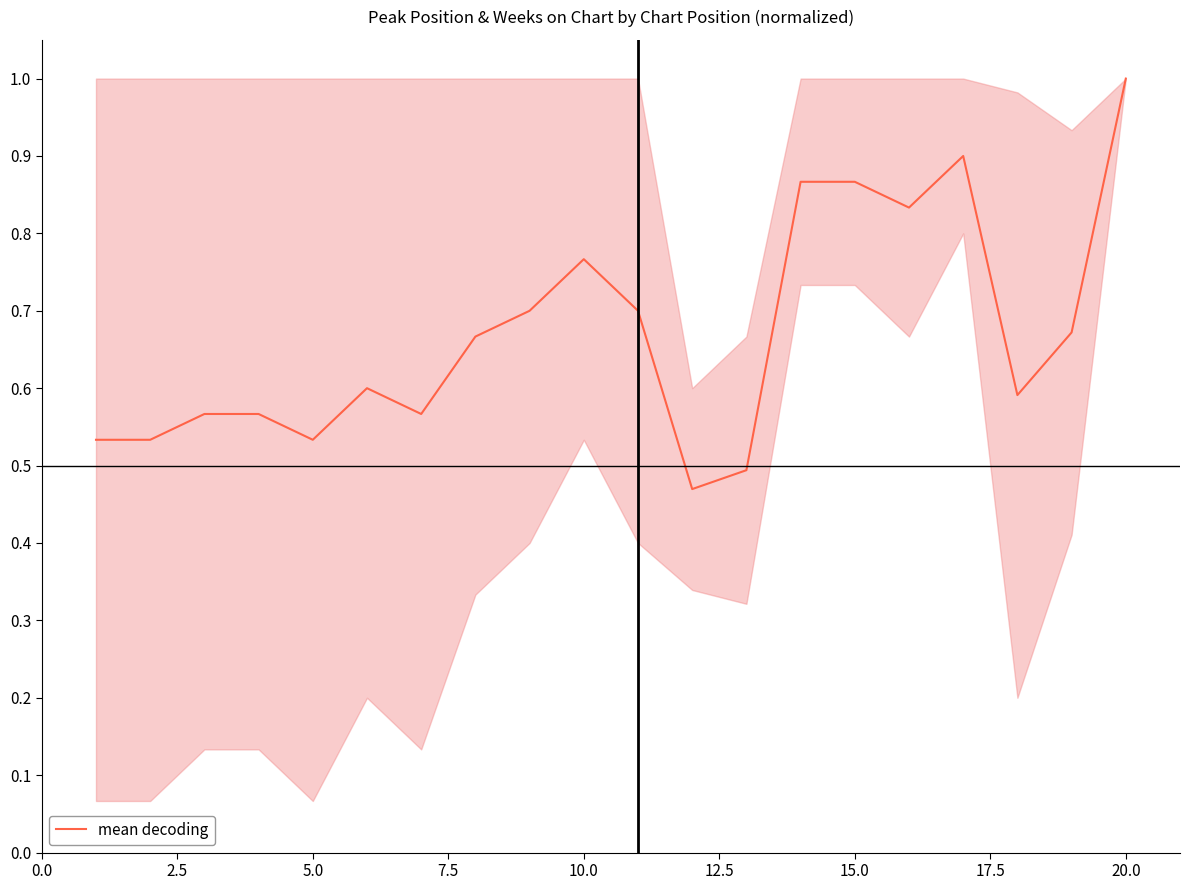

What is the greatest value displayed?

1.0